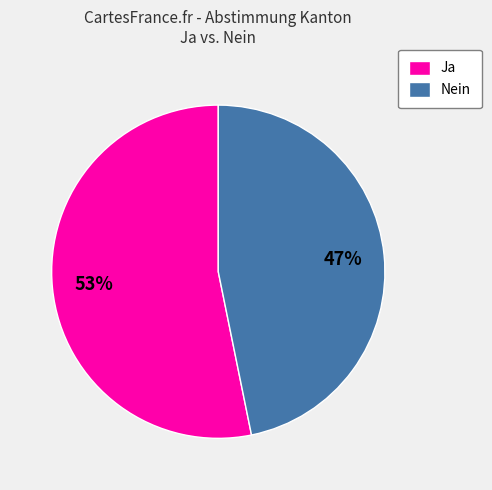

Which category has the biggest portion of the pie?

Ja